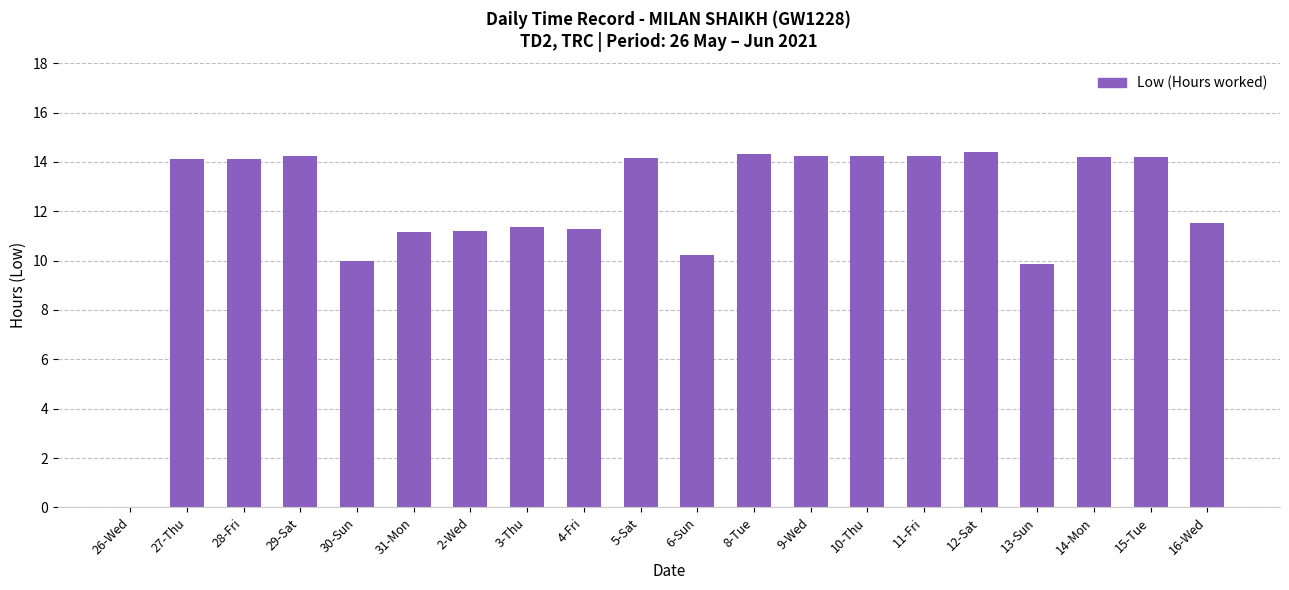

How many values are above zero?

19